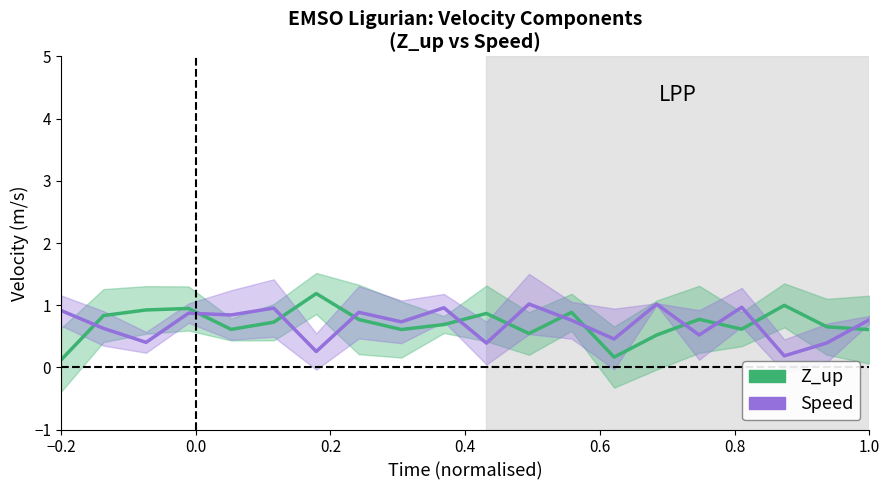

Which series has the largest total across all categories?

Z_up